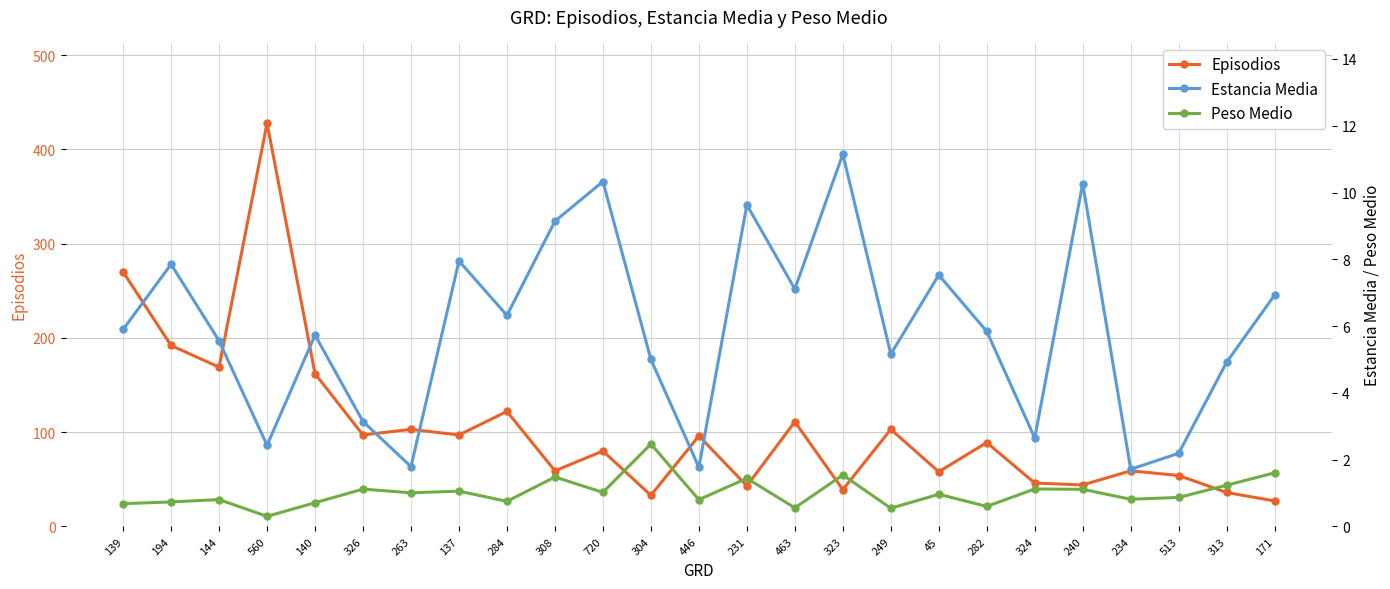

How many lines are shown in the chart?

3